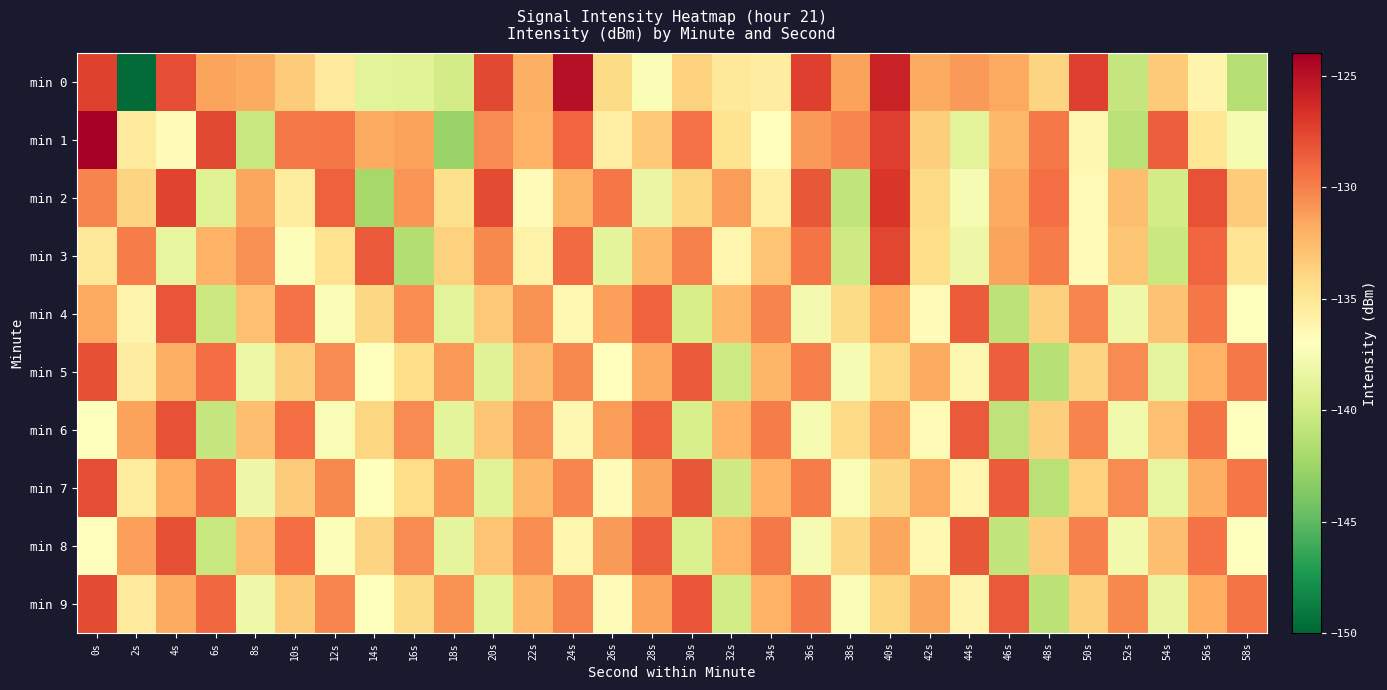

Rank the series by their maximum value, from highest to lowest.

min 1, min 0, min 2, min 3, min 9, min 7, min 5, min 8, min 6, min 4